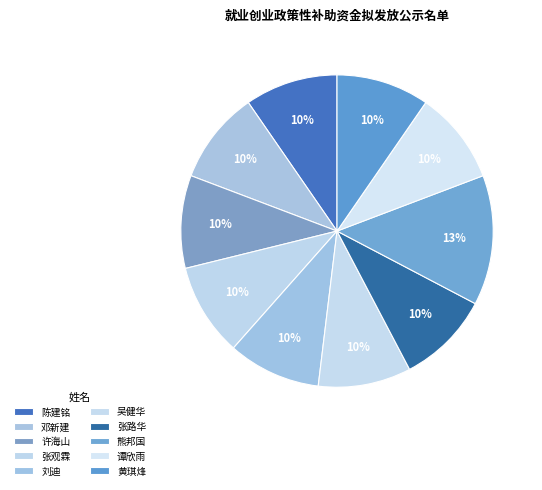

To the nearest percent, what is the combined percentage of 熊邦国 and 张观霖?

23%